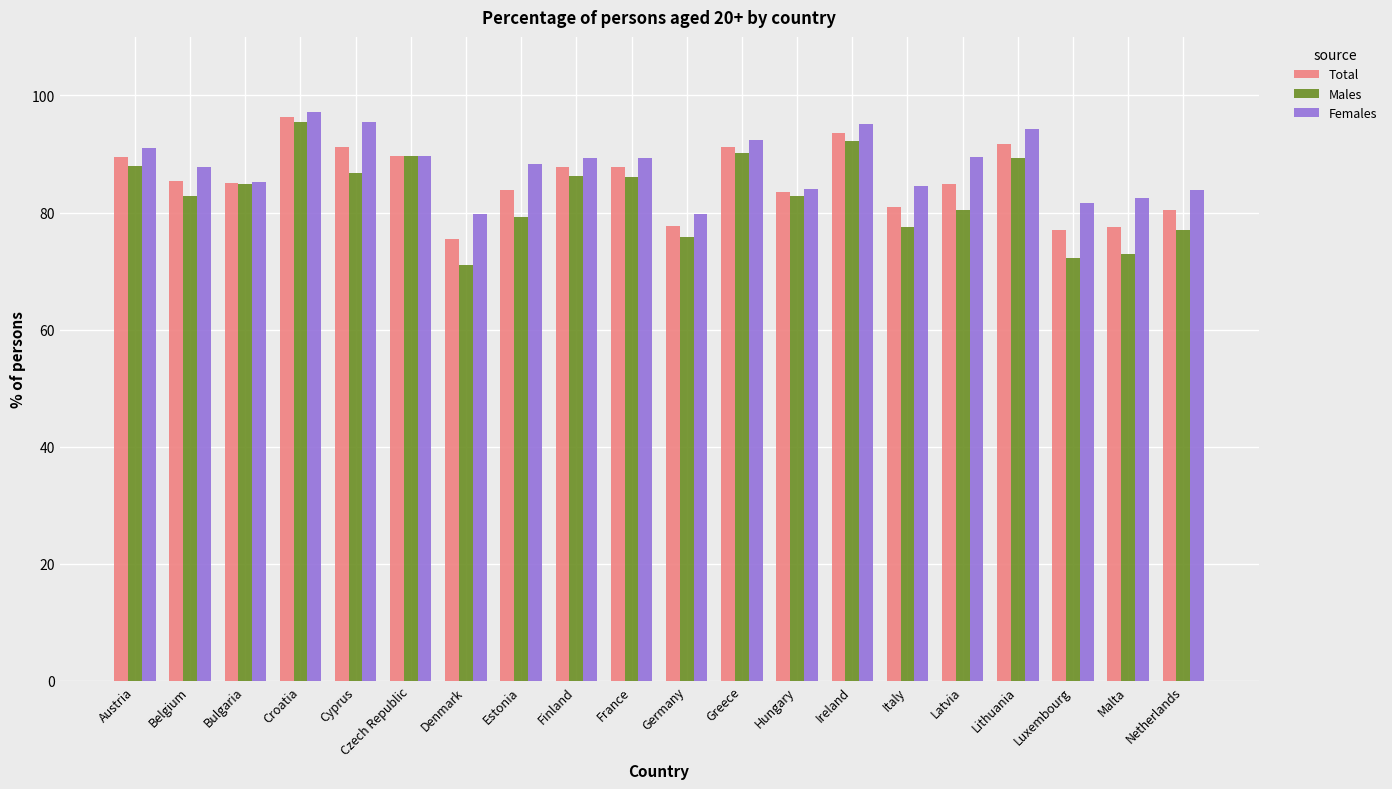

What is the total value across all series at Denmark?

226.3